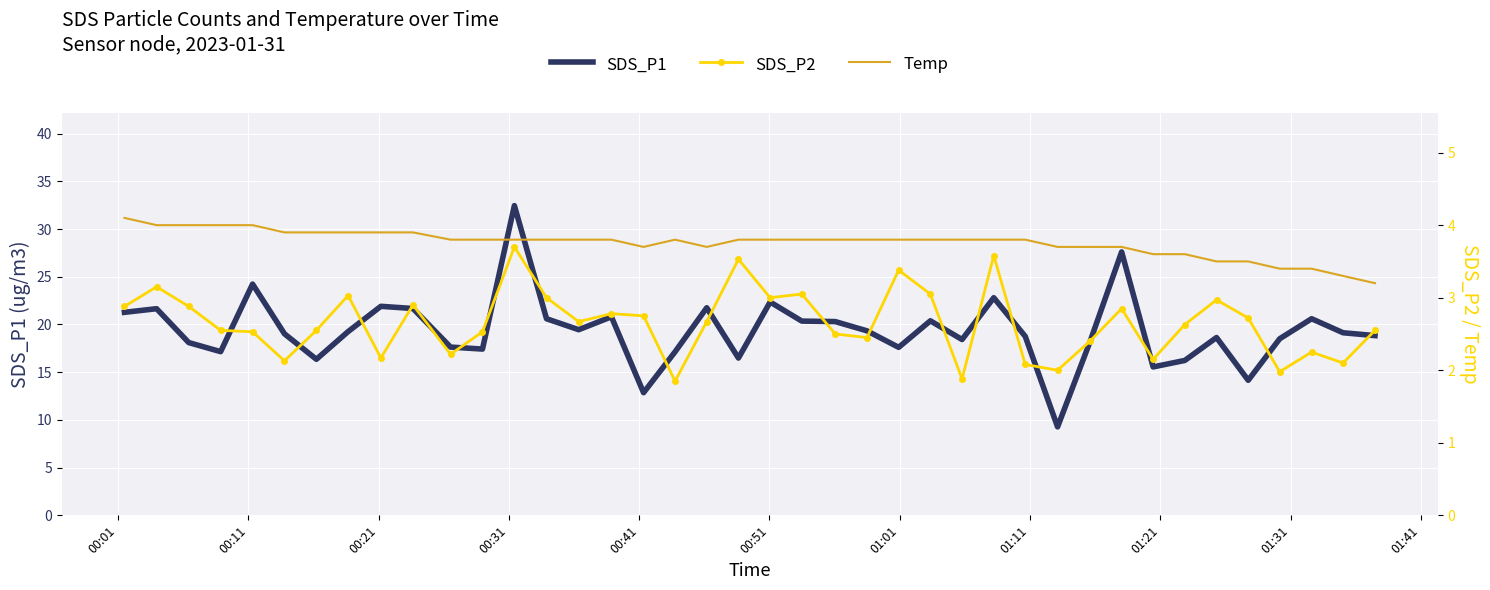

What is the minimum value for SDS_P1?

9.3